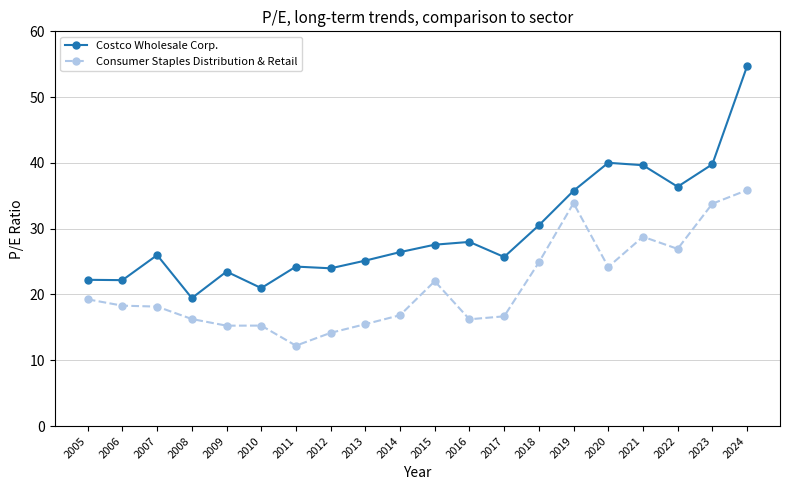

True or false: Costco Wholesale Corp. and Consumer Staples Distribution & Retail cross at least once.

False